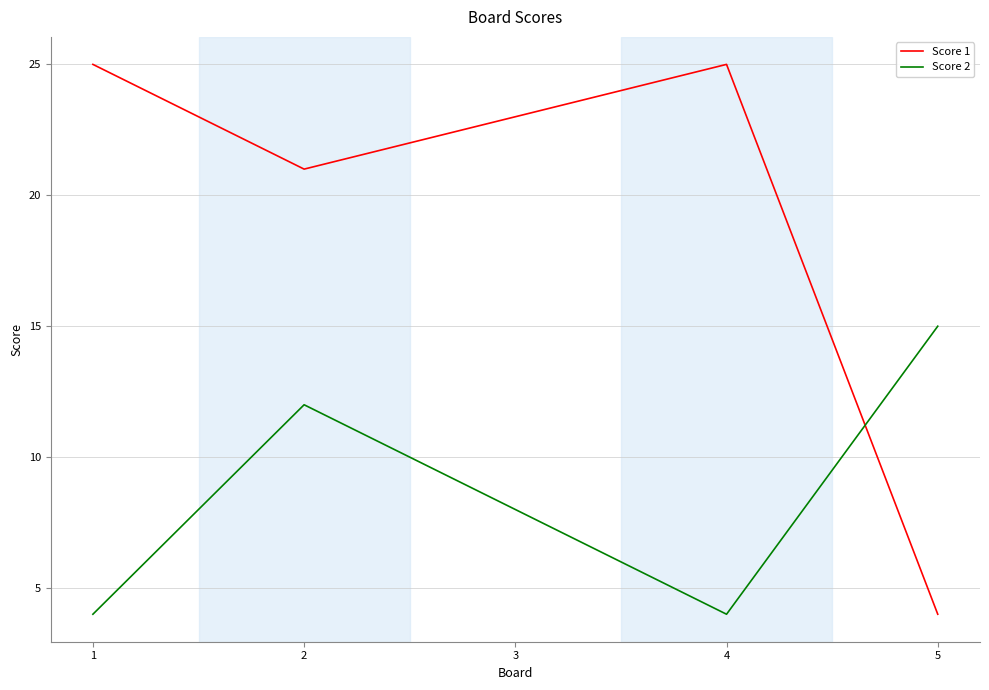

Count the Score 2 values in the range 4 to 12.

4